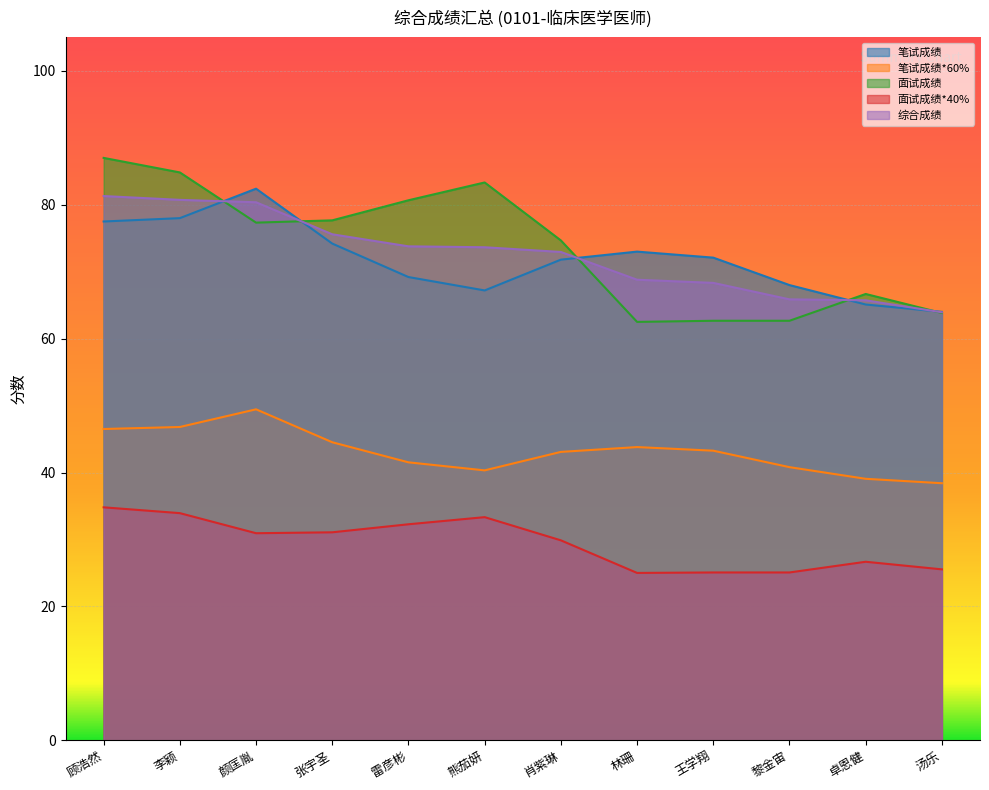

What is the total value across all series at 雷彦彬?

297.4